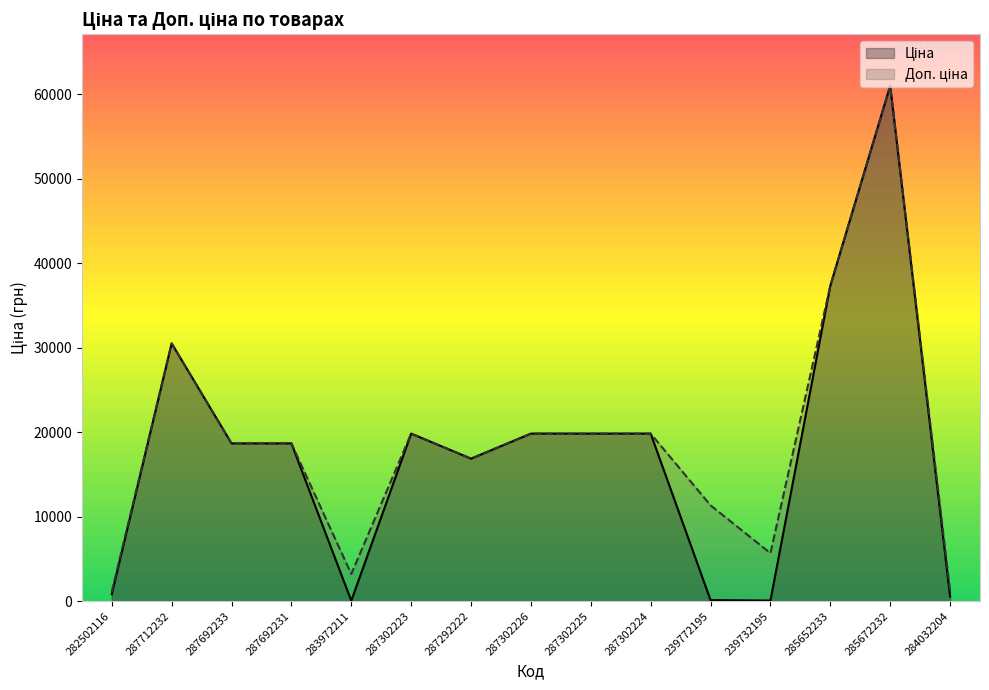

True or false: Ціна has a value of 30512.3 at 287712232.

True